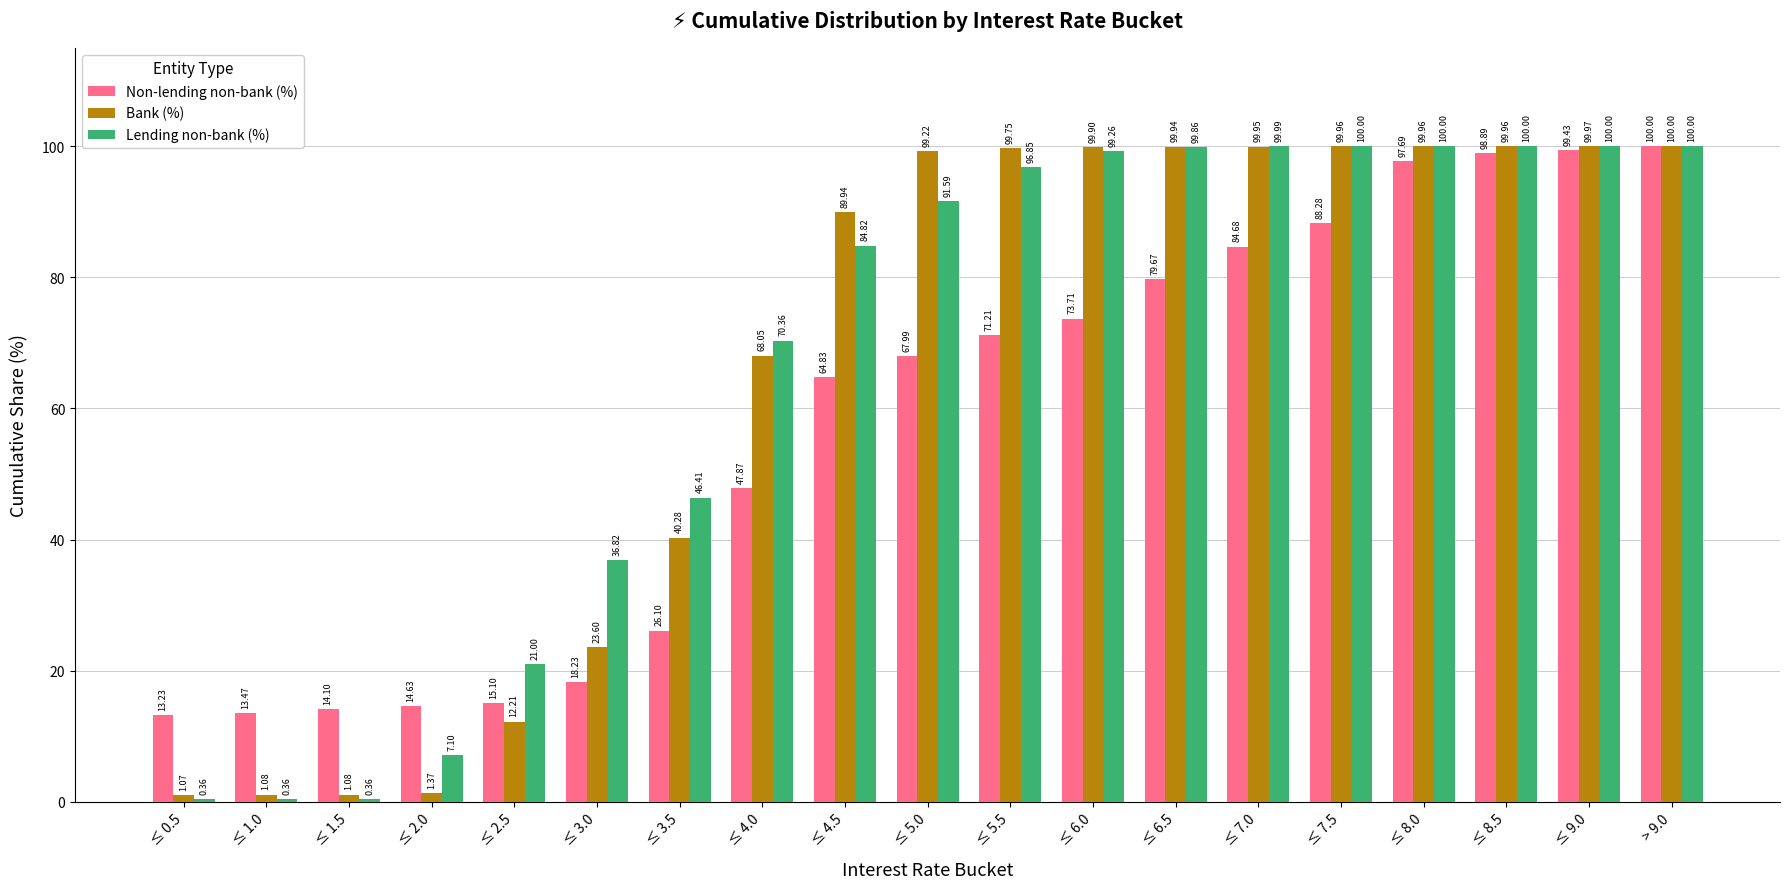

The Lending non-bank (%) series shows 100.0 at > 9.0. True or false?

True